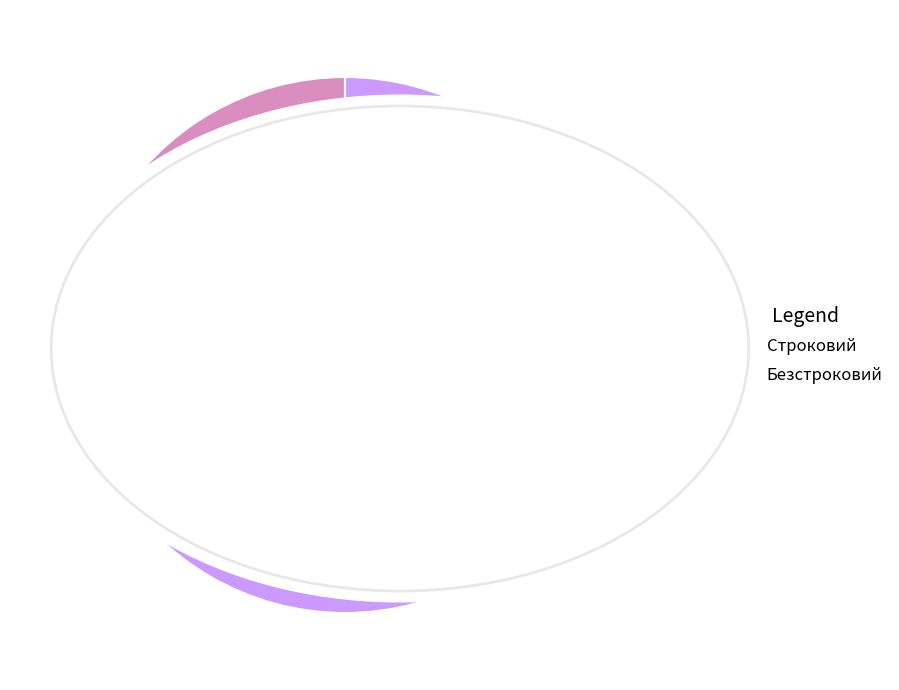

Which slice is the largest?

Безстроковий